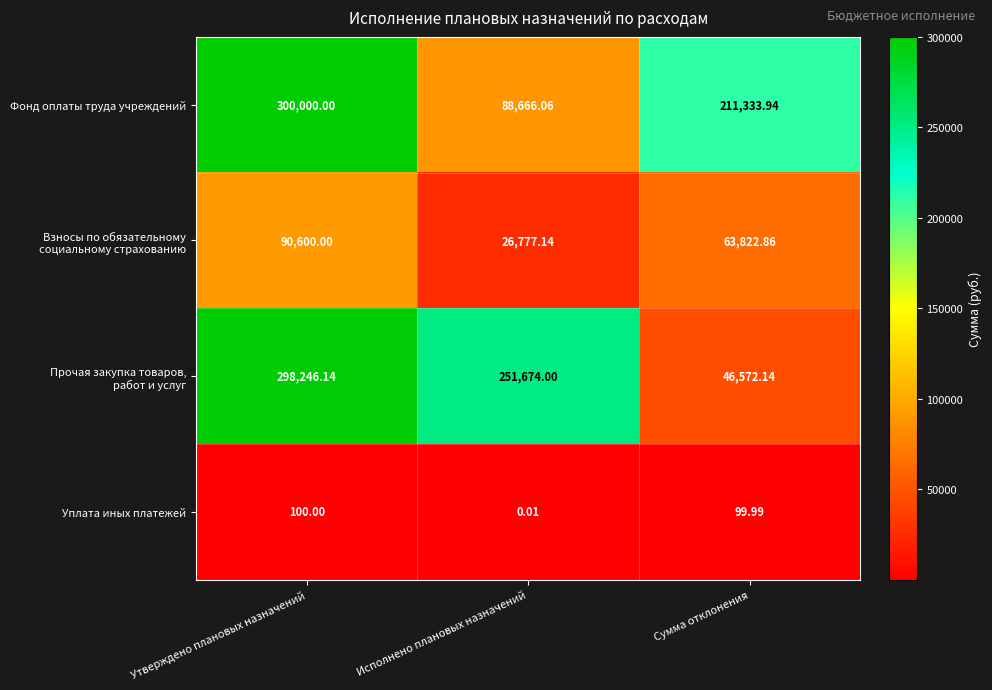

Rank the categories by Уплата иных платежей value from highest to lowest.

Утверждено плановых назначений, Сумма отклонения, Исполнено плановых назначений